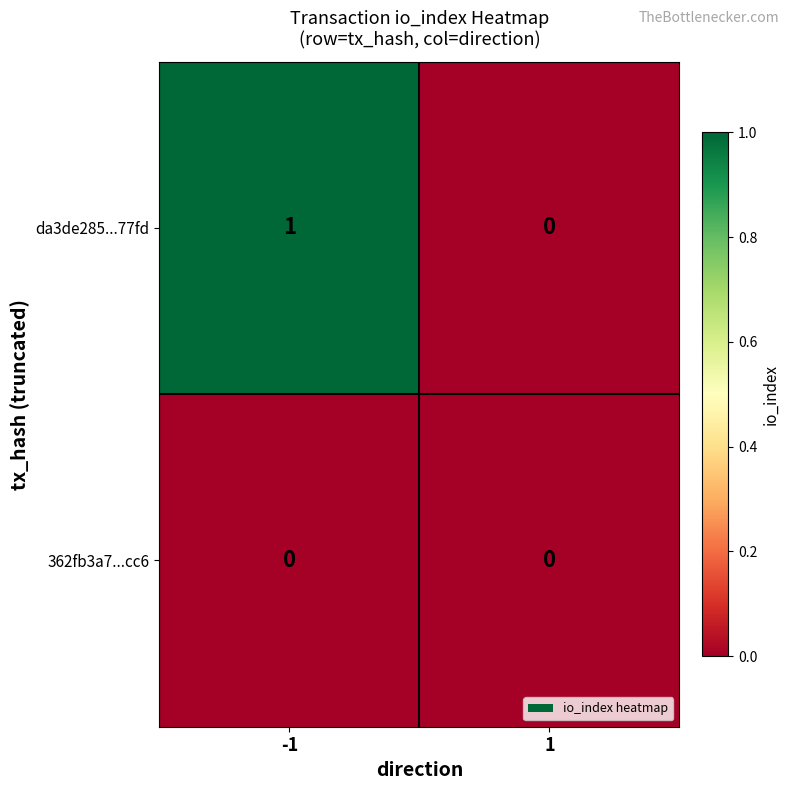

Is it true that da3de285...77fd equals 0 at 1?

True